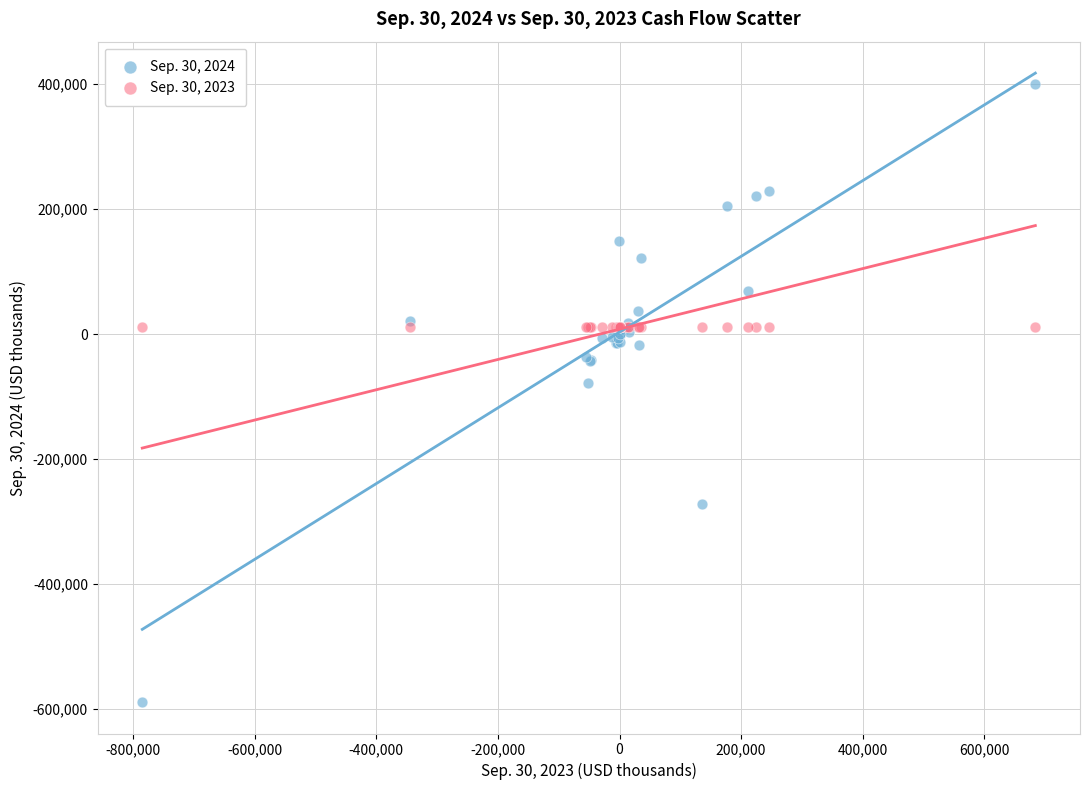

Which series reaches the maximum Y coordinate?

Sep. 30, 2024